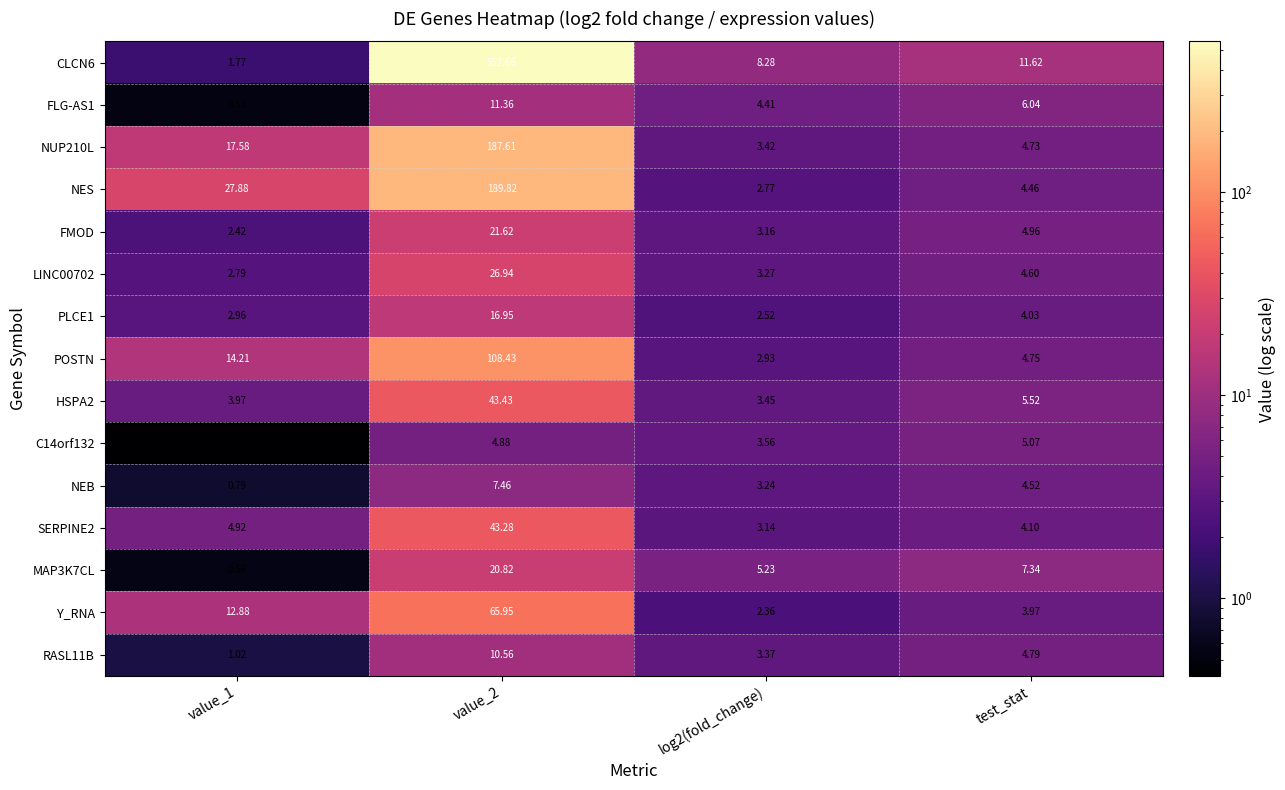

At which category does the chart reach its peak across all series?

value_2